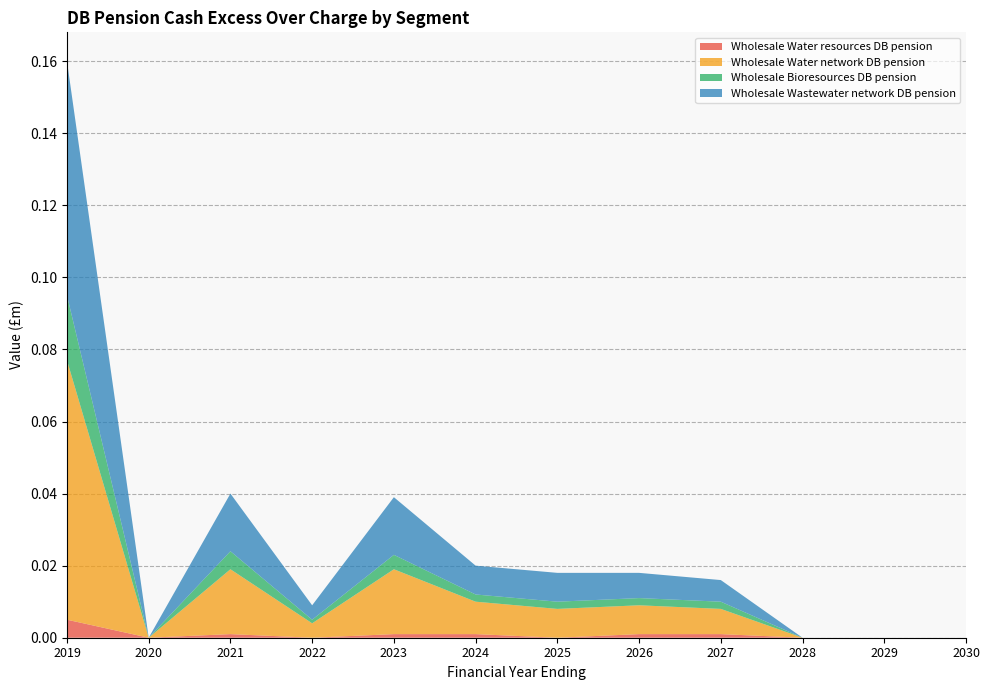

Reading left to right, list all the values displayed in this chart.

Wholesale Water resources DB pension: 0.0	0.0	0.0	0.0	0.0	0.0	0.0	0.0	0.0	0.0	0.0	0.0
Wholesale Water network DB pension: 0.1	0.0	0.0	0.0	0.0	0.0	0.0	0.0	0.0	0.0	0.0	0.0
Wholesale Bioresources DB pension: 0.0	0.0	0.0	0.0	0.0	0.0	0.0	0.0	0.0	0.0	0.0	0.0
Wholesale Wastewater network DB pension: 0.1	0.0	0.0	0.0	0.0	0.0	0.0	0.0	0.0	0.0	0.0	0.0